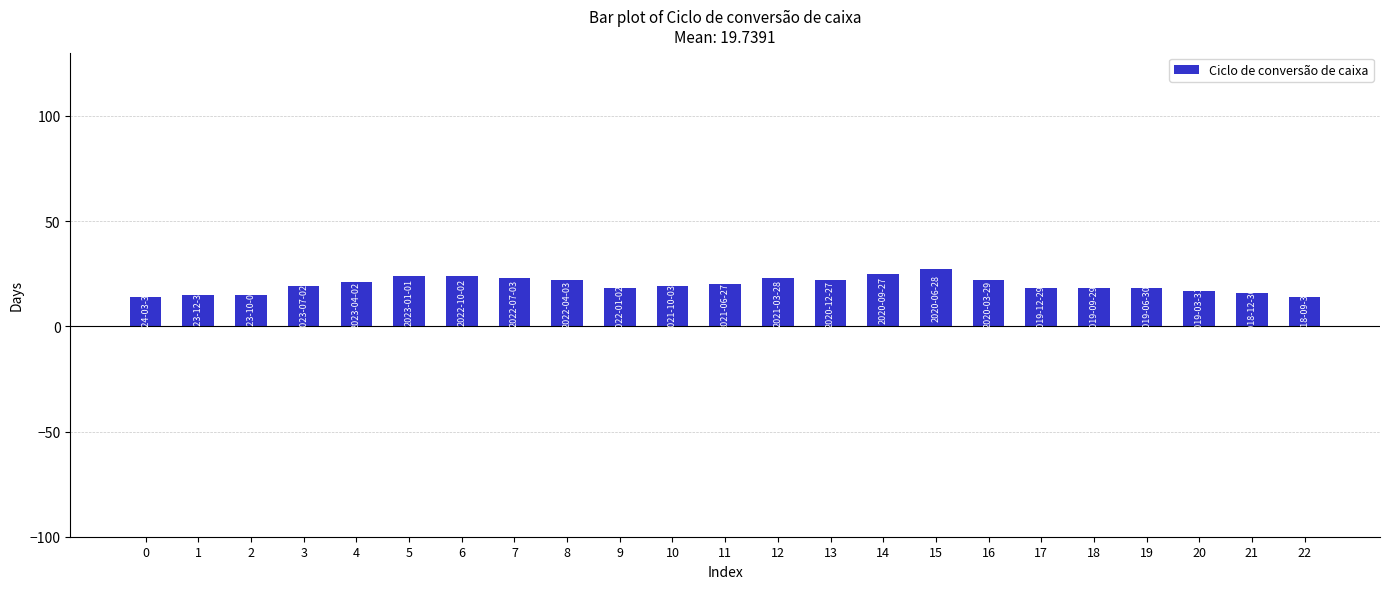

At which label is the value closest to 20?

11